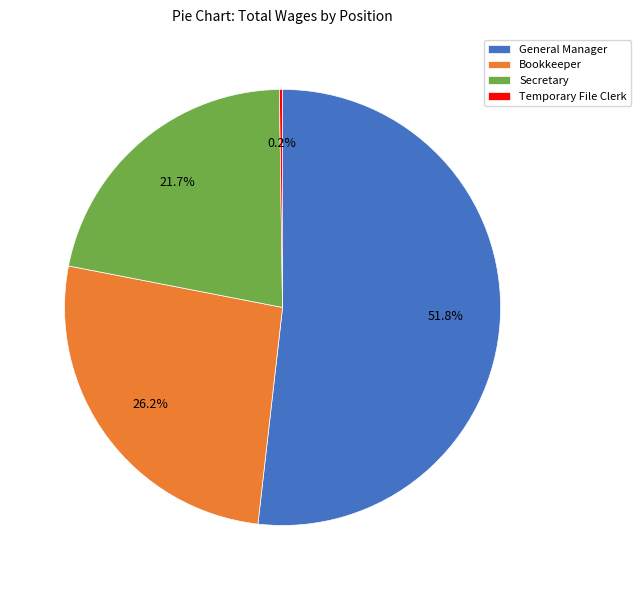

Which category has the biggest portion of the pie?

General Manager